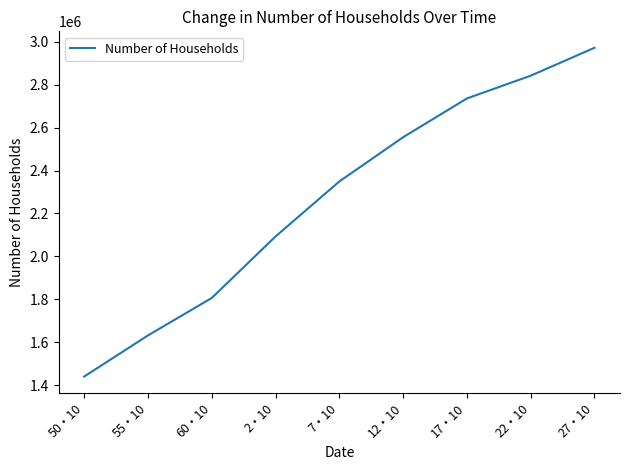

What is the smallest value displayed?

1440498